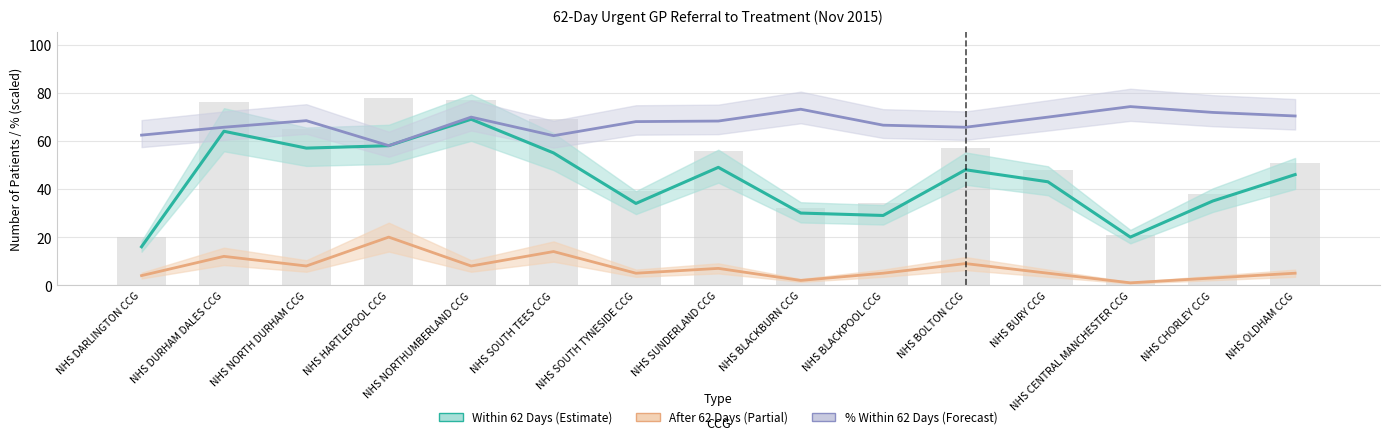

Reading left to right, extract all data points from this chart.

After 62 Days: 4.0	12.0	8.0	20.0	8.0	14.0	5.0	7.0	2.0	5.0	9.0	5.0	1.0	3.0	5.0
Within 62 Days: 16.0	64.0	57.0	58.0	69.0	55.0	34.0	49.0	30.0	29.0	48.0	43.0	20.0	35.0	46.0
% Within 62 Days (scaled): 62.4	65.7	68.4	58.0	69.9	62.2	68.0	68.2	73.2	66.5	65.7	69.9	74.3	71.8	70.4